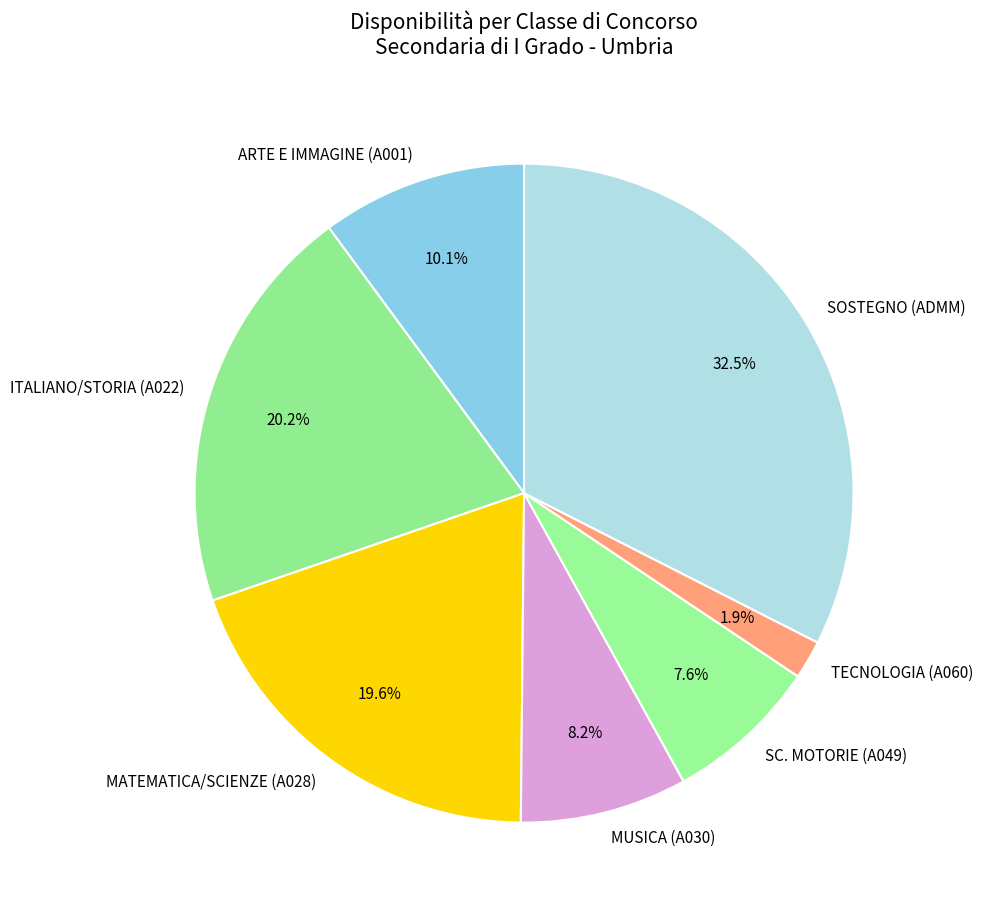

What is the ratio of the value at MATEMATICA/SCIENZE (A028) to the value at ITALIANO/STORIA (A022)?

1.0